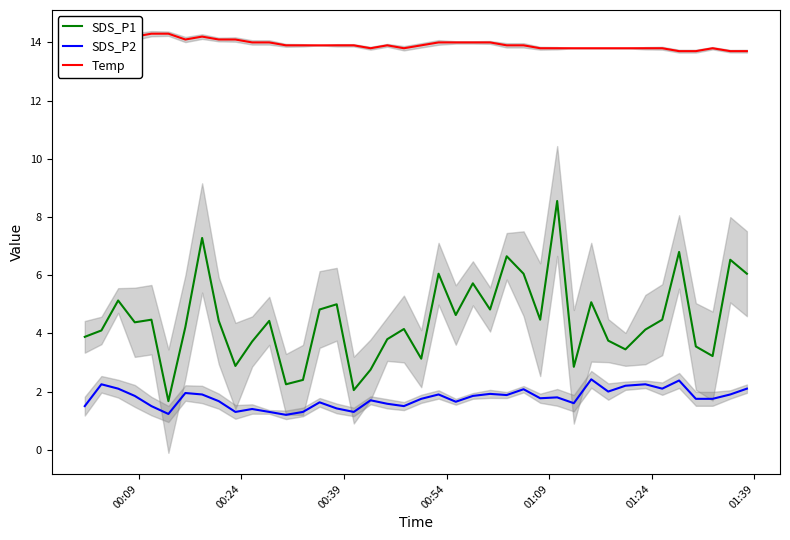

Which series has the widest spread of values?

SDS_P1